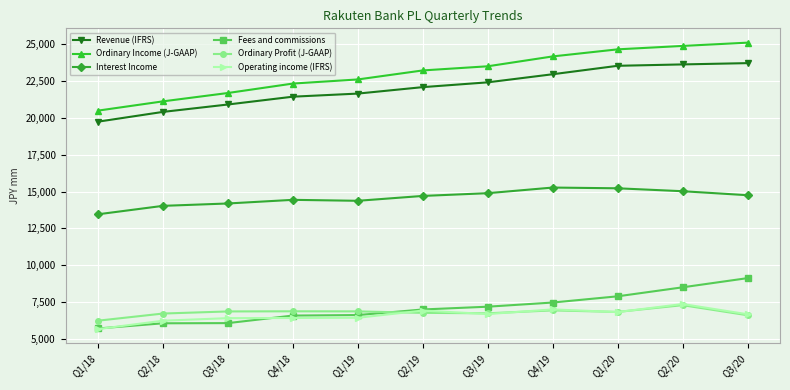

True or false: Operating income (IFRS) and Revenue (IFRS) cross at least once.

False